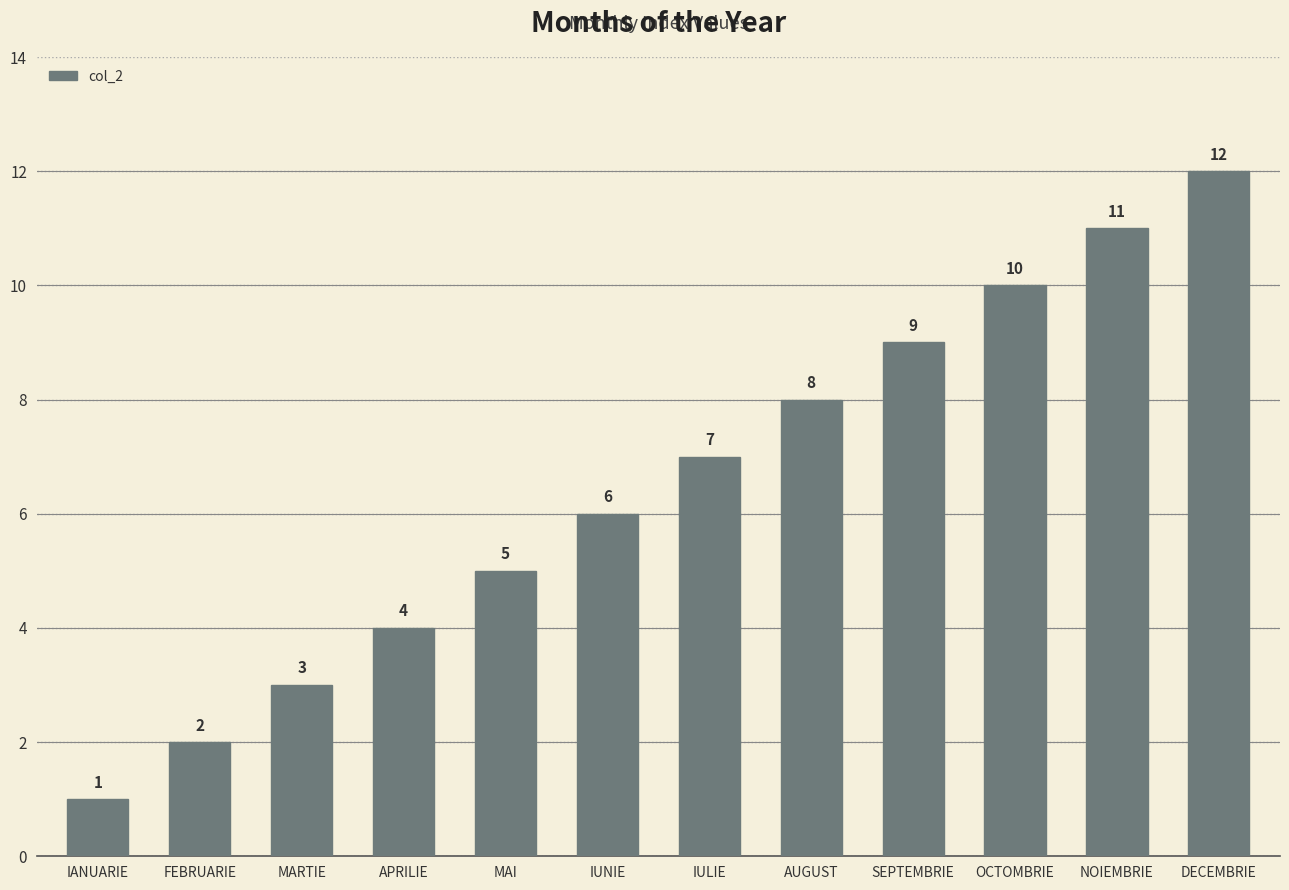

At which category does the chart reach its peak across all series?

DECEMBRIE